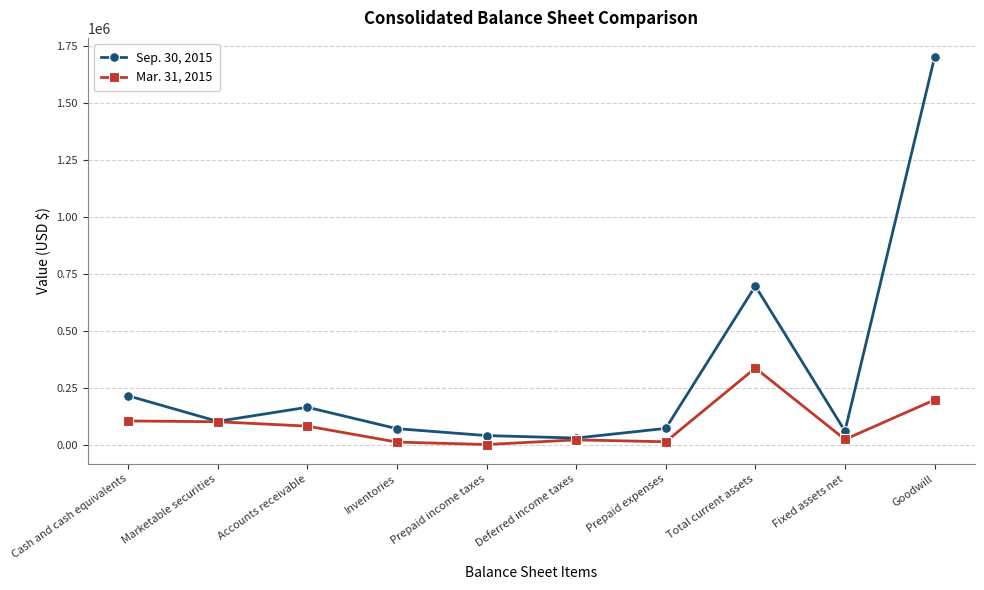

What position from the left is Goodwill?

10